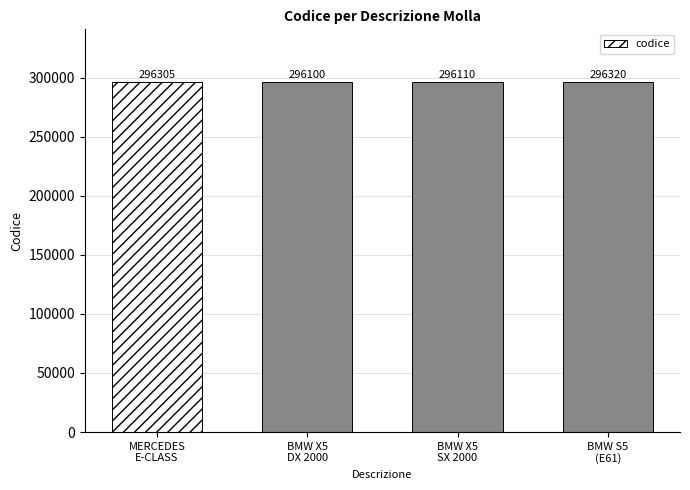

Rank the categories by value from lowest to highest.

BMW X5
DX 2000, BMW X5
SX 2000, MERCEDES
E-CLASS, BMW S5
(E61)